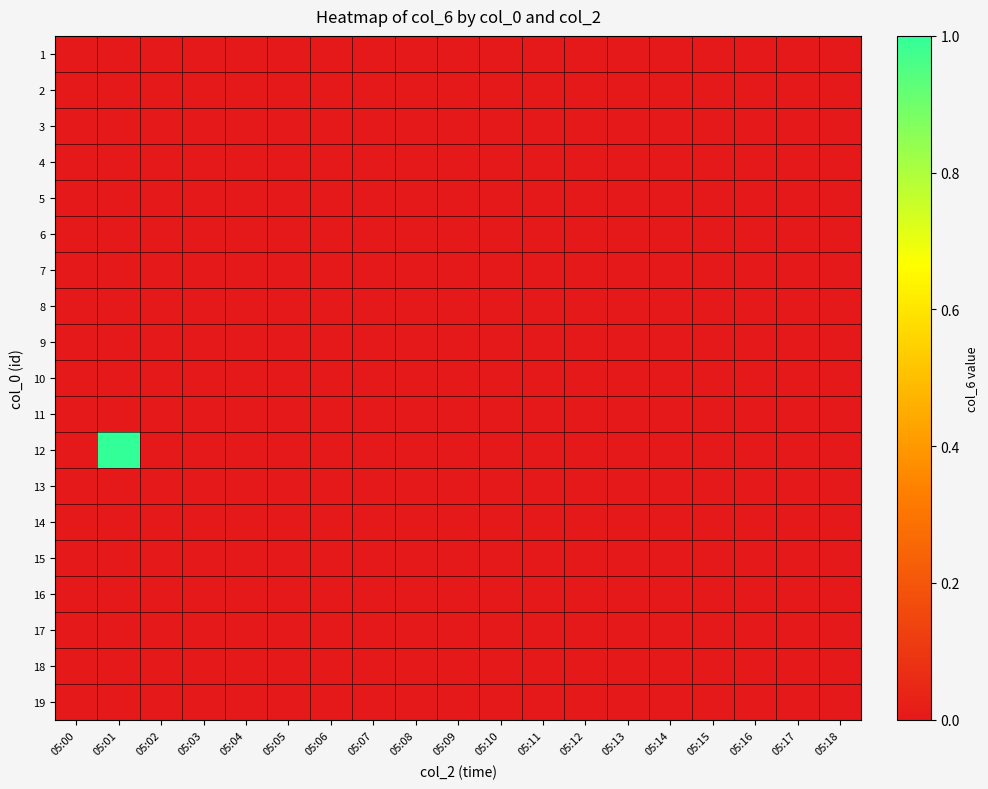

Reading left to right, what are all the values shown in this chart?

1: 05:00=0	05:01=0	05:02=0	05:03=0	05:04=0	05:05=0	05:06=0	05:07=0	05:08=0	05:09=0	05:10=0	05:11=0	05:12=0	05:13=0	05:14=0	05:15=0	05:16=0	05:17=0	05:18=0
2: 05:00=0	05:01=0	05:02=0	05:03=0	05:04=0	05:05=0	05:06=0	05:07=0	05:08=0	05:09=0	05:10=0	05:11=0	05:12=0	05:13=0	05:14=0	05:15=0	05:16=0	05:17=0	05:18=0
3: 05:00=0	05:01=0	05:02=0	05:03=0	05:04=0	05:05=0	05:06=0	05:07=0	05:08=0	05:09=0	05:10=0	05:11=0	05:12=0	05:13=0	05:14=0	05:15=0	05:16=0	05:17=0	05:18=0
4: 05:00=0	05:01=0	05:02=0	05:03=0	05:04=0	05:05=0	05:06=0	05:07=0	05:08=0	05:09=0	05:10=0	05:11=0	05:12=0	05:13=0	05:14=0	05:15=0	05:16=0	05:17=0	05:18=0
5: 05:00=0	05:01=0	05:02=0	05:03=0	05:04=0	05:05=0	05:06=0	05:07=0	05:08=0	05:09=0	05:10=0	05:11=0	05:12=0	05:13=0	05:14=0	05:15=0	05:16=0	05:17=0	05:18=0
6: 05:00=0	05:01=0	05:02=0	05:03=0	05:04=0	05:05=0	05:06=0	05:07=0	05:08=0	05:09=0	05:10=0	05:11=0	05:12=0	05:13=0	05:14=0	05:15=0	05:16=0	05:17=0	05:18=0
7: 05:00=0	05:01=0	05:02=0	05:03=0	05:04=0	05:05=0	05:06=0	05:07=0	05:08=0	05:09=0	05:10=0	05:11=0	05:12=0	05:13=0	05:14=0	05:15=0	05:16=0	05:17=0	05:18=0
8: 05:00=0	05:01=0	05:02=0	05:03=0	05:04=0	05:05=0	05:06=0	05:07=0	05:08=0	05:09=0	05:10=0	05:11=0	05:12=0	05:13=0	05:14=0	05:15=0	05:16=0	05:17=0	05:18=0
9: 05:00=0	05:01=0	05:02=0	05:03=0	05:04=0	05:05=0	05:06=0	05:07=0	05:08=0	05:09=0	05:10=0	05:11=0	05:12=0	05:13=0	05:14=0	05:15=0	05:16=0	05:17=0	05:18=0
10: 05:00=0	05:01=0	05:02=0	05:03=0	05:04=0	05:05=0	05:06=0	05:07=0	05:08=0	05:09=0	05:10=0	05:11=0	05:12=0	05:13=0	05:14=0	05:15=0	05:16=0	05:17=0	05:18=0
11: 05:00=0	05:01=0	05:02=0	05:03=0	05:04=0	05:05=0	05:06=0	05:07=0	05:08=0	05:09=0	05:10=0	05:11=0	05:12=0	05:13=0	05:14=0	05:15=0	05:16=0	05:17=0	05:18=0
12: 05:00=0	05:01=1	05:02=0	05:03=0	05:04=0	05:05=0	05:06=0	05:07=0	05:08=0	05:09=0	05:10=0	05:11=0	05:12=0	05:13=0	05:14=0	05:15=0	05:16=0	05:17=0	05:18=0
13: 05:00=0	05:01=0	05:02=0	05:03=0	05:04=0	05:05=0	05:06=0	05:07=0	05:08=0	05:09=0	05:10=0	05:11=0	05:12=0	05:13=0	05:14=0	05:15=0	05:16=0	05:17=0	05:18=0
14: 05:00=0	05:01=0	05:02=0	05:03=0	05:04=0	05:05=0	05:06=0	05:07=0	05:08=0	05:09=0	05:10=0	05:11=0	05:12=0	05:13=0	05:14=0	05:15=0	05:16=0	05:17=0	05:18=0
15: 05:00=0	05:01=0	05:02=0	05:03=0	05:04=0	05:05=0	05:06=0	05:07=0	05:08=0	05:09=0	05:10=0	05:11=0	05:12=0	05:13=0	05:14=0	05:15=0	05:16=0	05:17=0	05:18=0
16: 05:00=0	05:01=0	05:02=0	05:03=0	05:04=0	05:05=0	05:06=0	05:07=0	05:08=0	05:09=0	05:10=0	05:11=0	05:12=0	05:13=0	05:14=0	05:15=0	05:16=0	05:17=0	05:18=0
17: 05:00=0	05:01=0	05:02=0	05:03=0	05:04=0	05:05=0	05:06=0	05:07=0	05:08=0	05:09=0	05:10=0	05:11=0	05:12=0	05:13=0	05:14=0	05:15=0	05:16=0	05:17=0	05:18=0
18: 05:00=0	05:01=0	05:02=0	05:03=0	05:04=0	05:05=0	05:06=0	05:07=0	05:08=0	05:09=0	05:10=0	05:11=0	05:12=0	05:13=0	05:14=0	05:15=0	05:16=0	05:17=0	05:18=0
19: 05:00=0	05:01=0	05:02=0	05:03=0	05:04=0	05:05=0	05:06=0	05:07=0	05:08=0	05:09=0	05:10=0	05:11=0	05:12=0	05:13=0	05:14=0	05:15=0	05:16=0	05:17=0	05:18=0